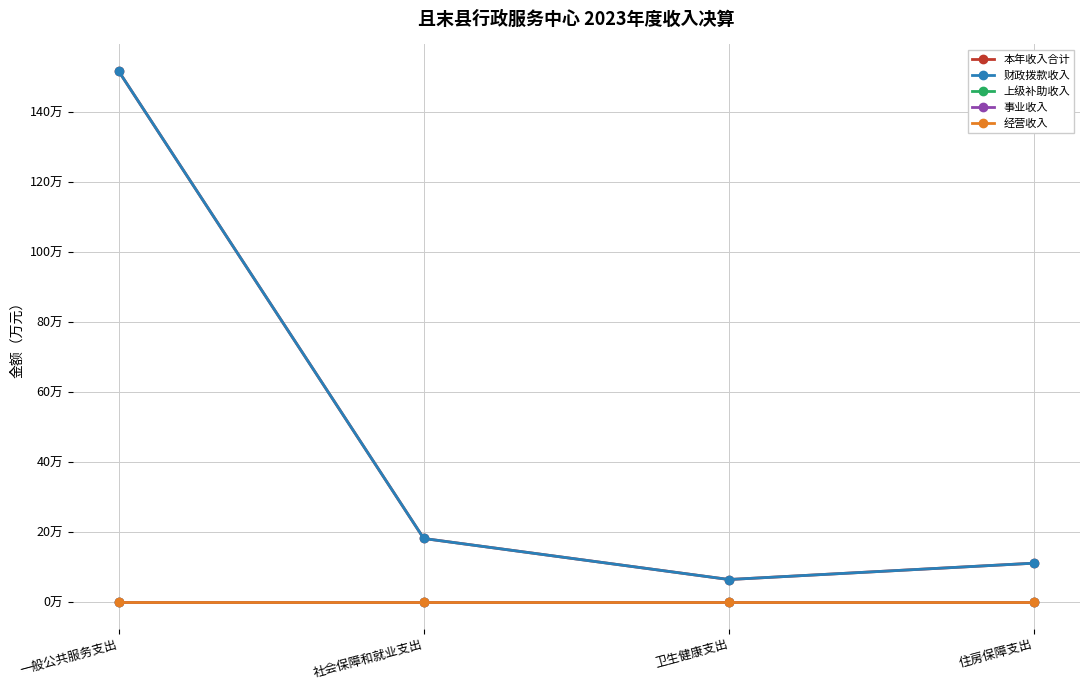

Reading left to right, list all the values displayed in this chart.

本年收入合计: 151.6	18.1	6.4	11.1
财政拨款收入: 151.6	18.1	6.4	11.1
上级补助收入: 0.0	0.0	0.0	0.0
事业收入: 0.0	0.0	0.0	0.0
经营收入: 0.0	0.0	0.0	0.0